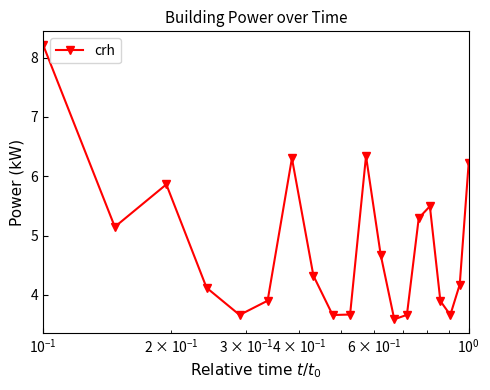

What is the average value?

4.8